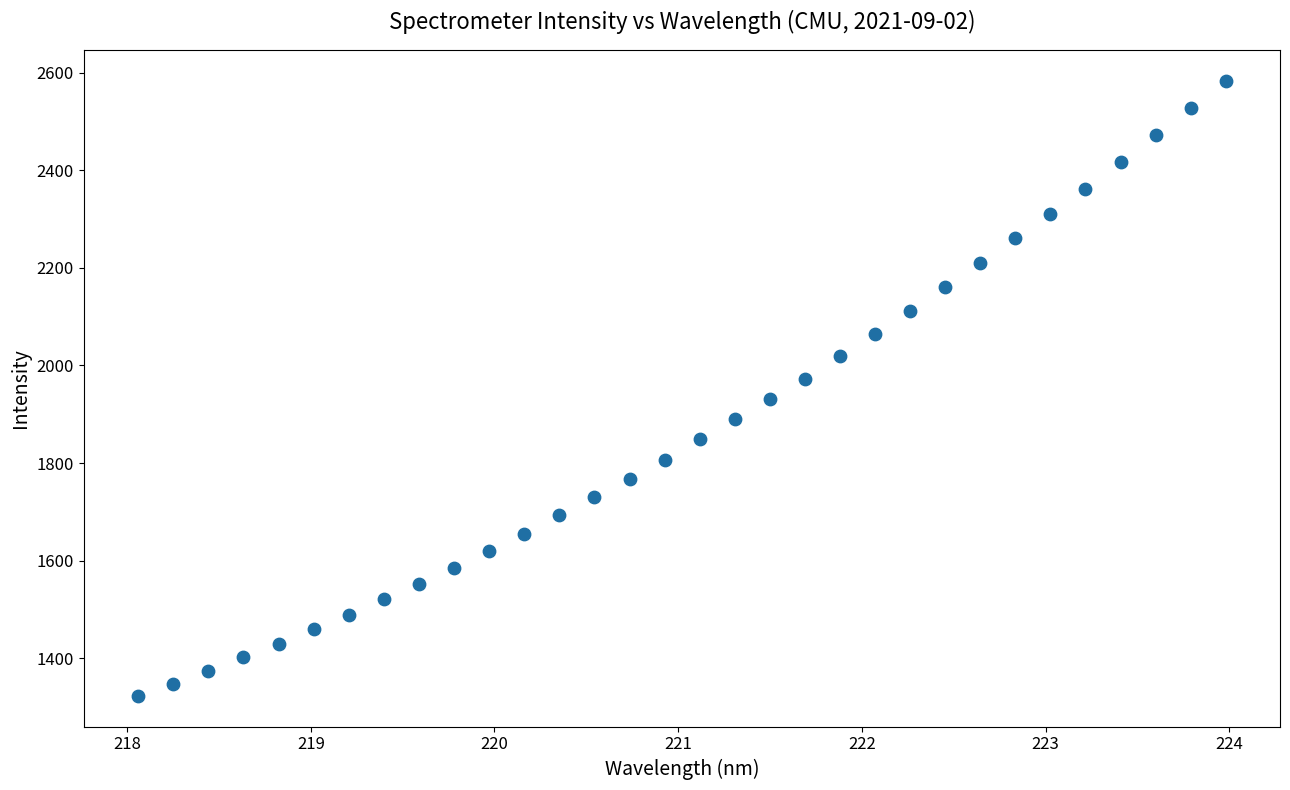

What is the range of X values (max minus min)?

5.9